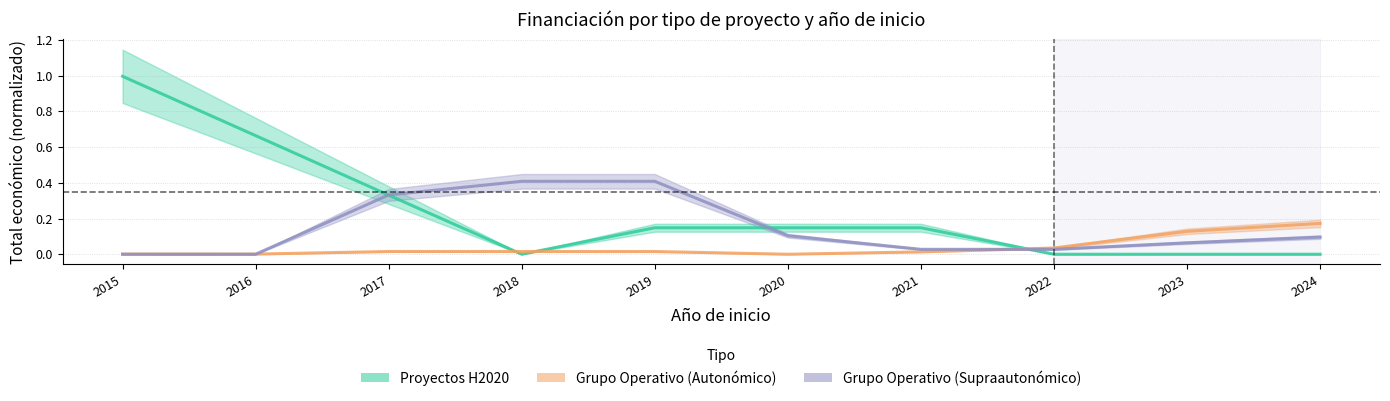

The value of Grupo Operativo (Supraautonómico) at 2022 is 0.0. True or false?

True